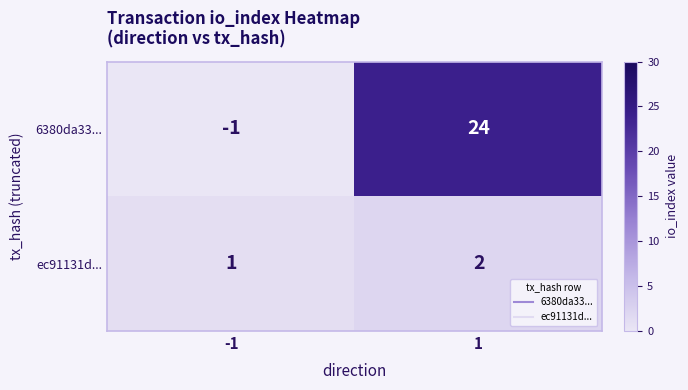

What is the greatest value displayed?

24